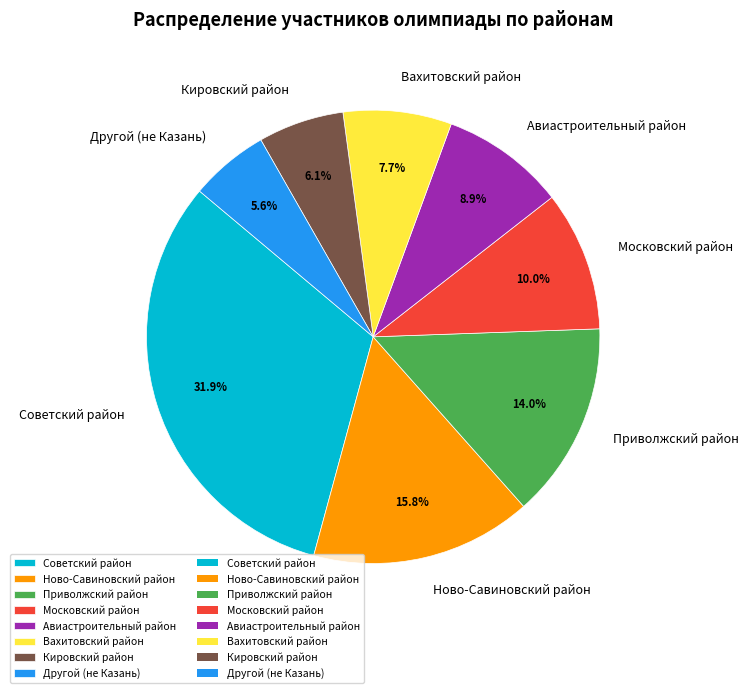

How many slices are in this pie chart?

8